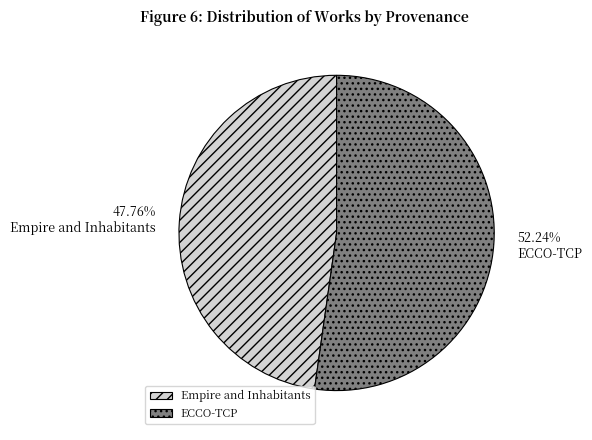

To the nearest percent, what is the combined percentage of Empire and Inhabitants and ECCO-TCP?

100%